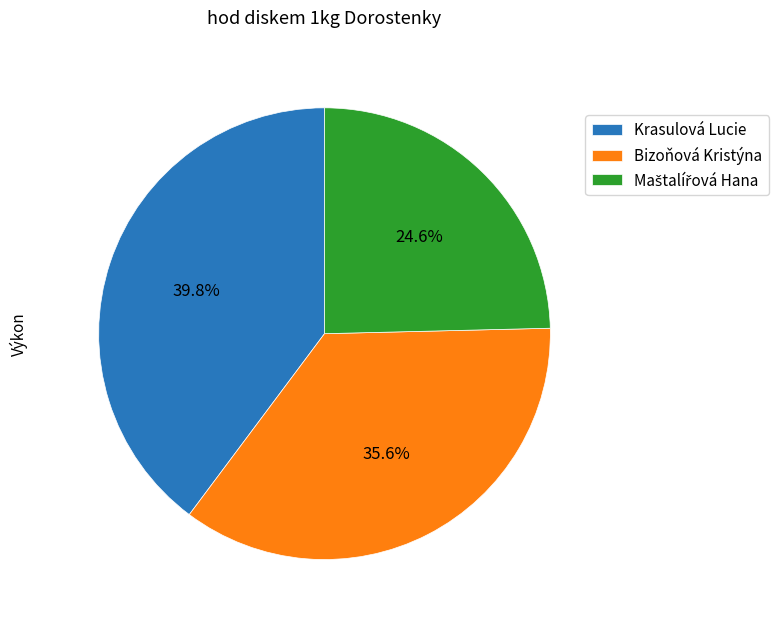

What is the ratio of the value at Bizoňová Kristýna to the value at Krasulová Lucie?

0.9